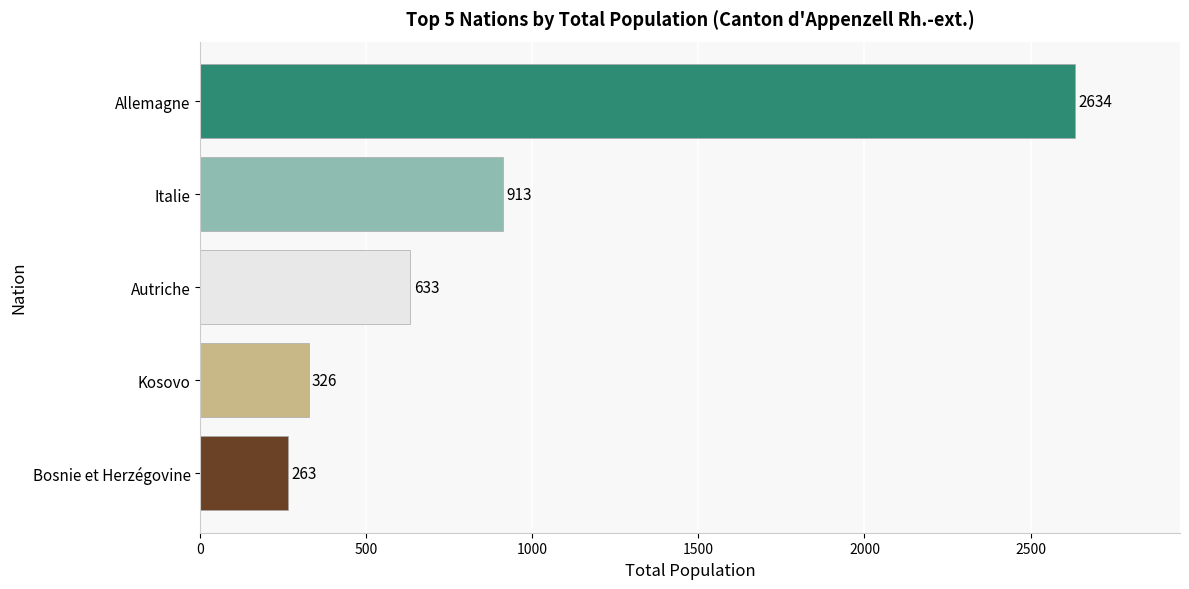

What is the average value?

954